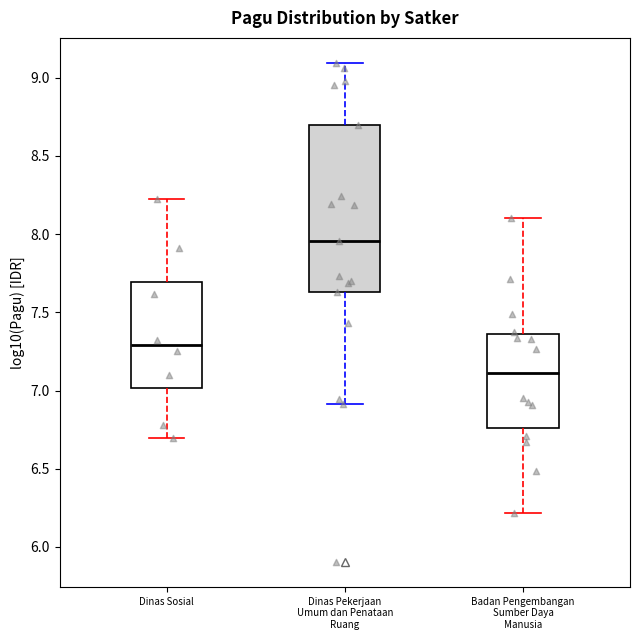

Reading left to right, read every box against the y-axis: the position of its median line, the range the box covers, and the ends of its whiskers. The values are not printed on the chart, so give them approximately, as read against the axis.

Dinas Sosial: median 7.30, box 7.00 to 7.70, whiskers 6.70 to 8.25
Dinas Pekerjaan Umum dan Penataan Ruang: median 7.95, box 7.65 to 8.70, whiskers 6.90 to 9.10
Badan Pengembangan Sumber Daya Manusia: median 7.10, box 6.75 to 7.35, whiskers 6.20 to 8.10